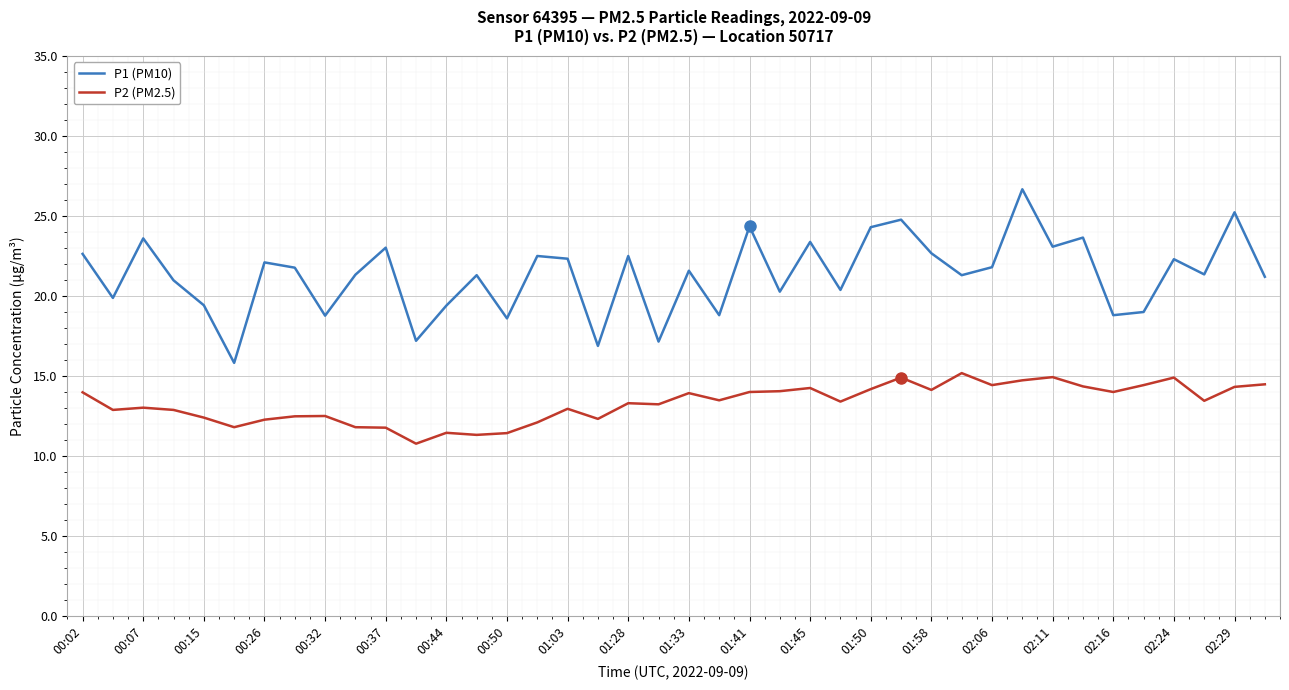

Which series has the widest spread of values?

P1 (PM10)